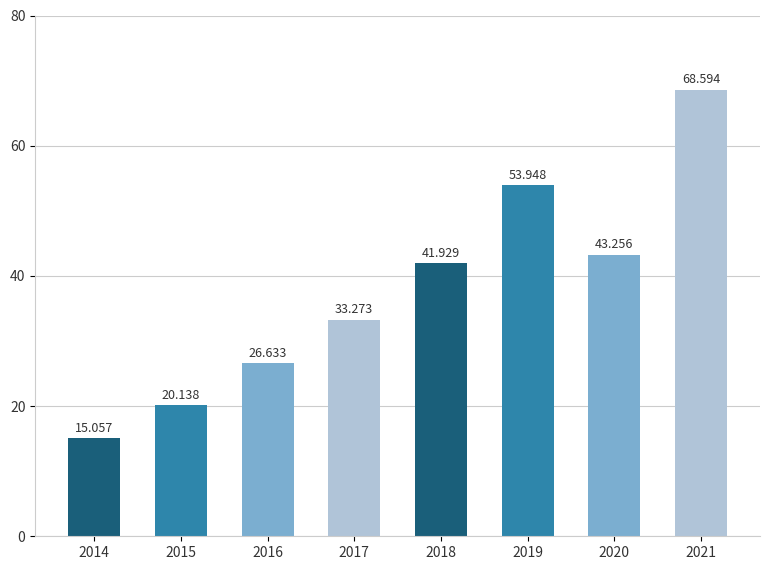

True or false: the data shows 73.4 at 2020.

False